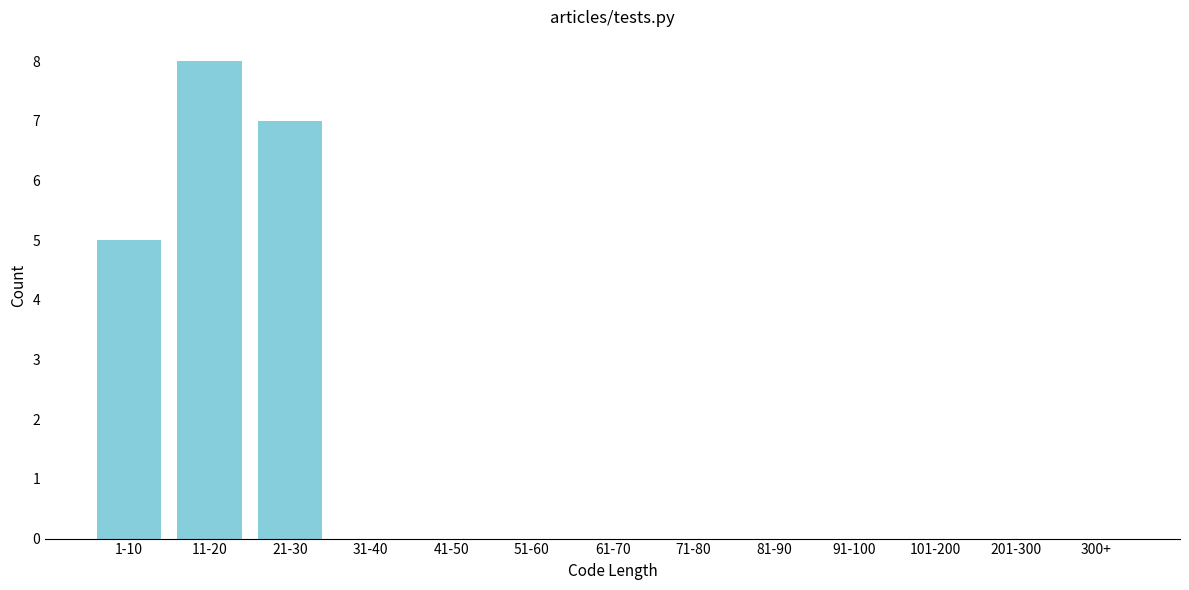

Reading right to left, what are all the values shown in this chart?

300+=0	201-300=0	101-200=0	91-100=0	81-90=0	71-80=0	61-70=0	51-60=0	41-50=0	31-40=0	21-30=7	11-20=8	1-10=5